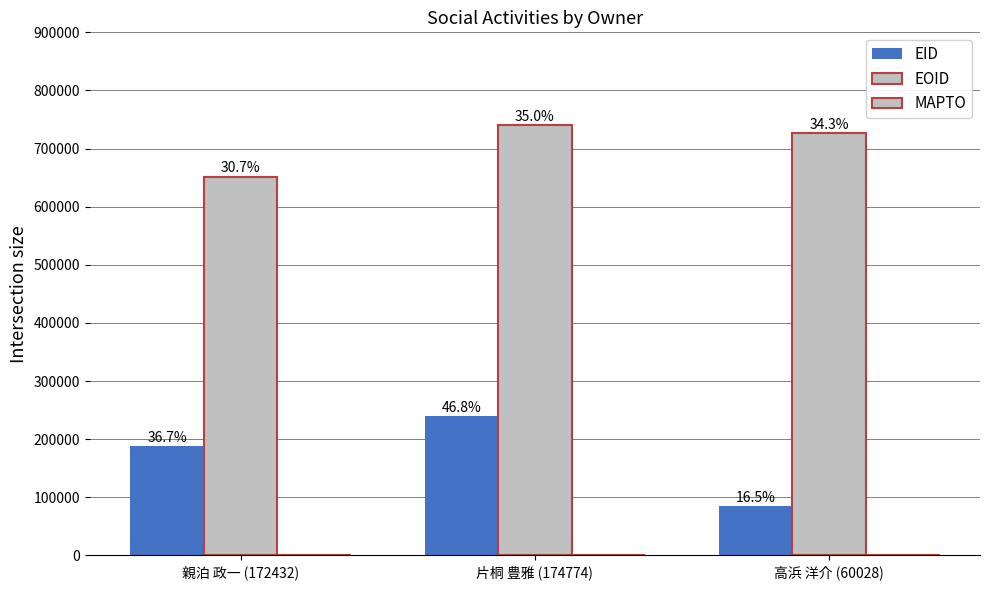

What is the spread (max minus min) of values at 片桐 豊雅 (174774)?

741136